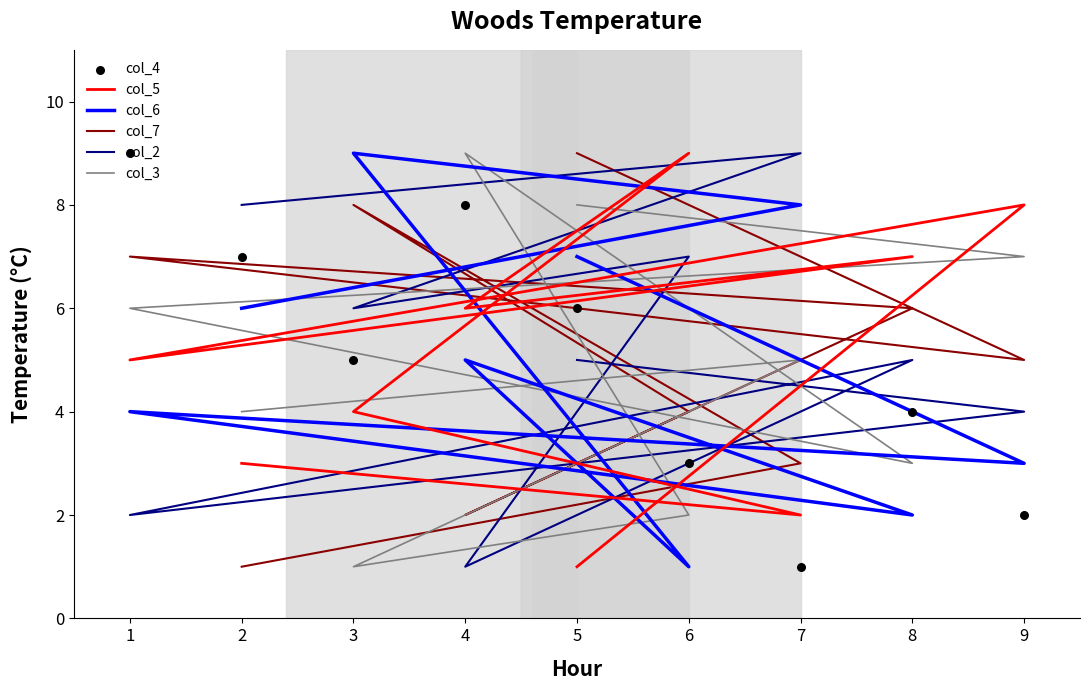

Which series has the largest total across all categories?

col_2